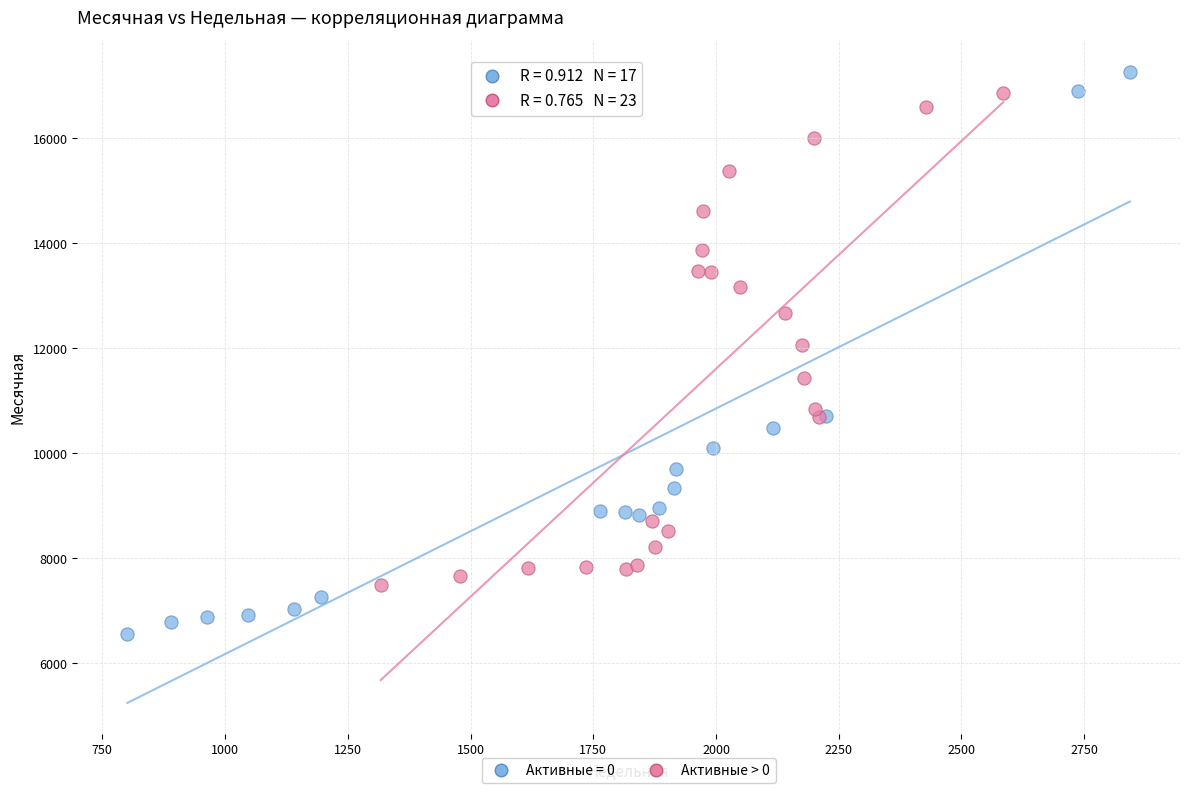

Which series has the widest spread of Y values?

Активные = 0